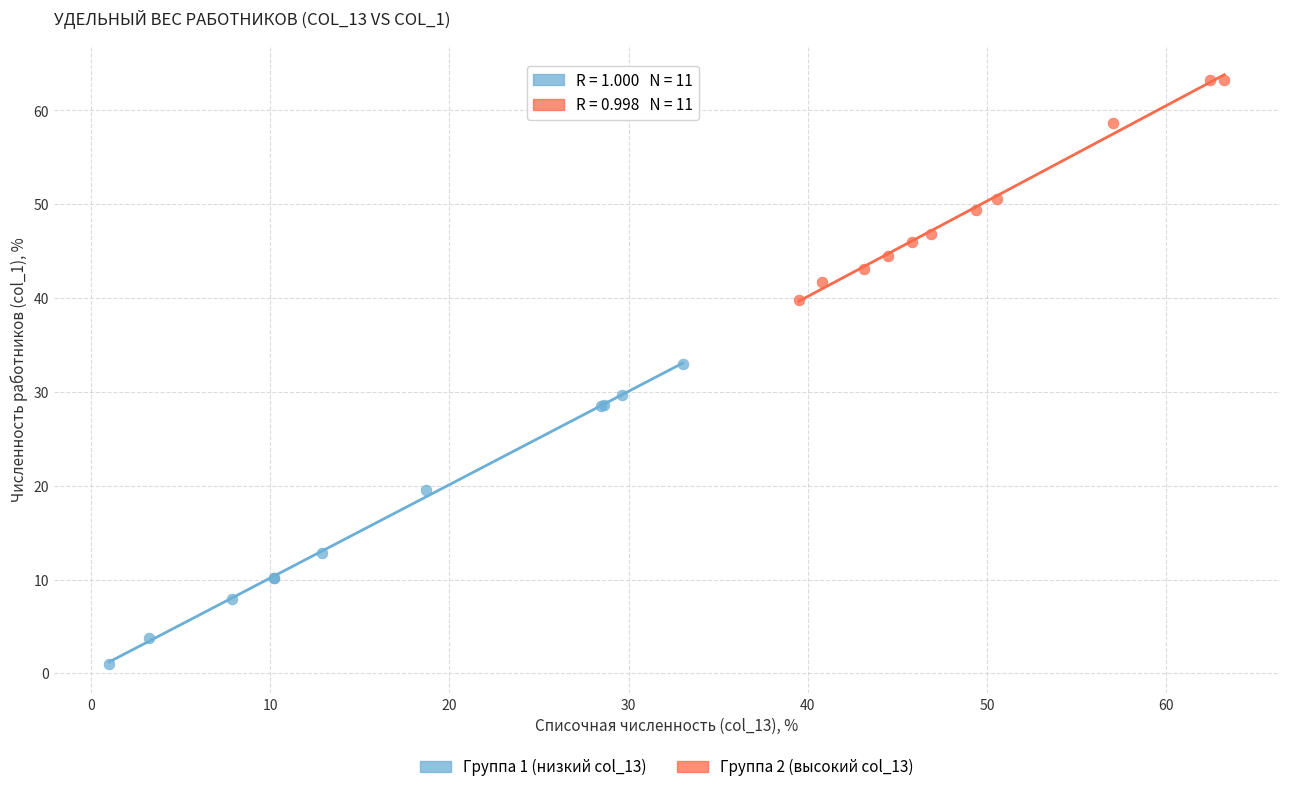

Which series contains the lowest Y value?

Группа 1 (низкий col_13)